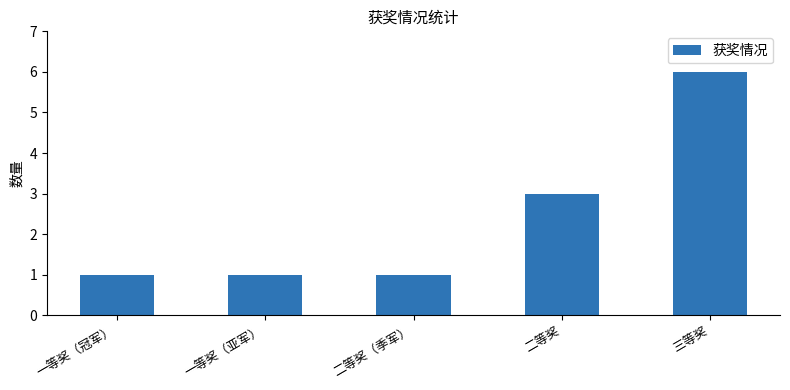

What is the smallest value displayed?

1